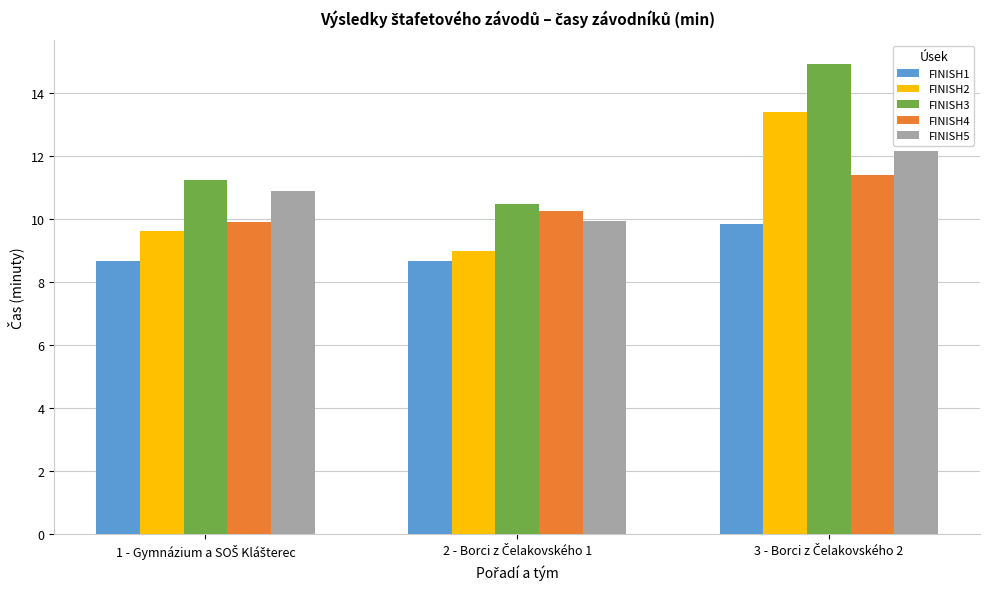

Reading left to right, extract all data points from this chart.

FINISH1: 8.7	8.7	9.8
FINISH2: 9.6	9.0	13.4
FINISH3: 11.2	10.5	14.9
FINISH4: 9.9	10.3	11.4
FINISH5: 10.9	9.9	12.1